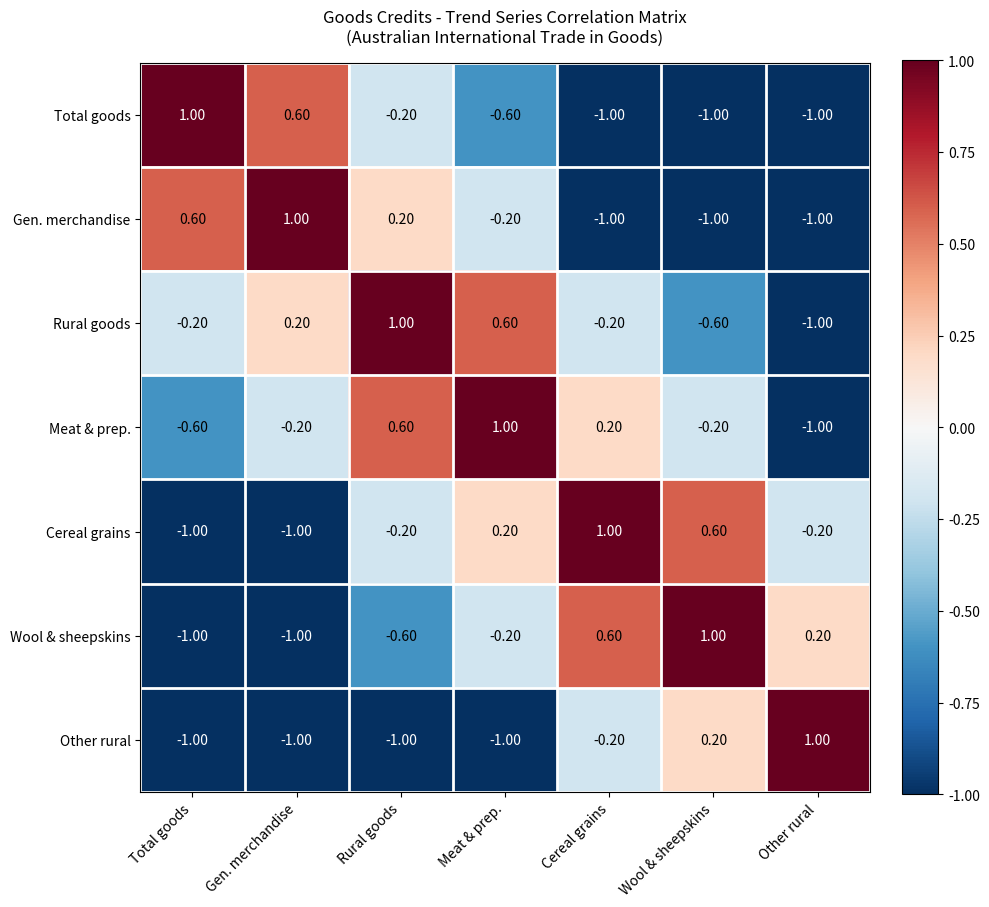

What is the difference between the maximum and second lowest values in the Total goods series?

2.0